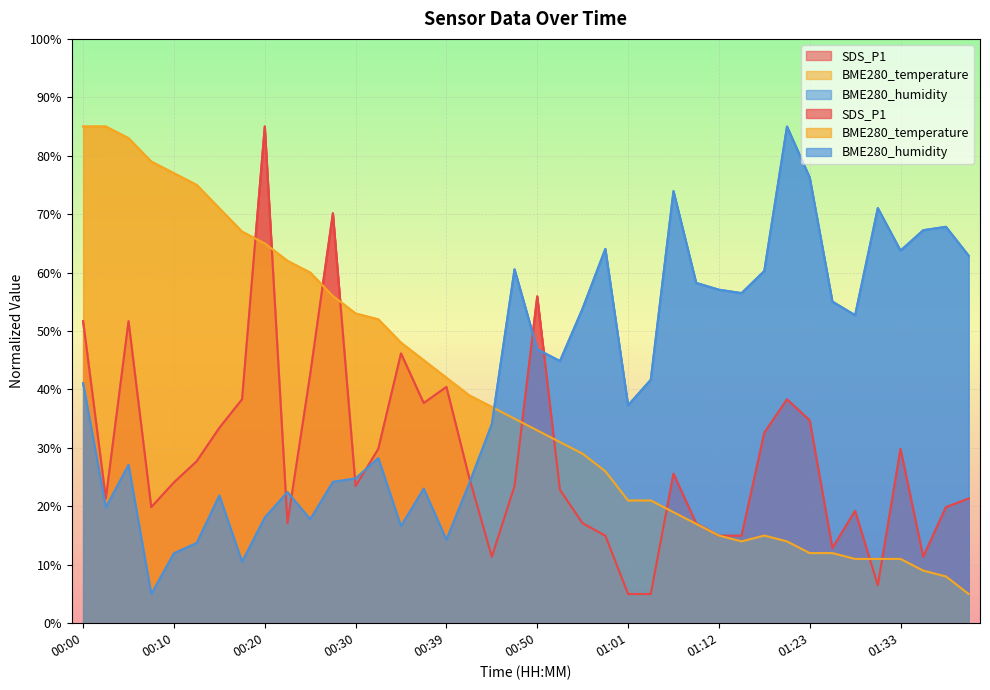

How many categories are shown in the chart?

40